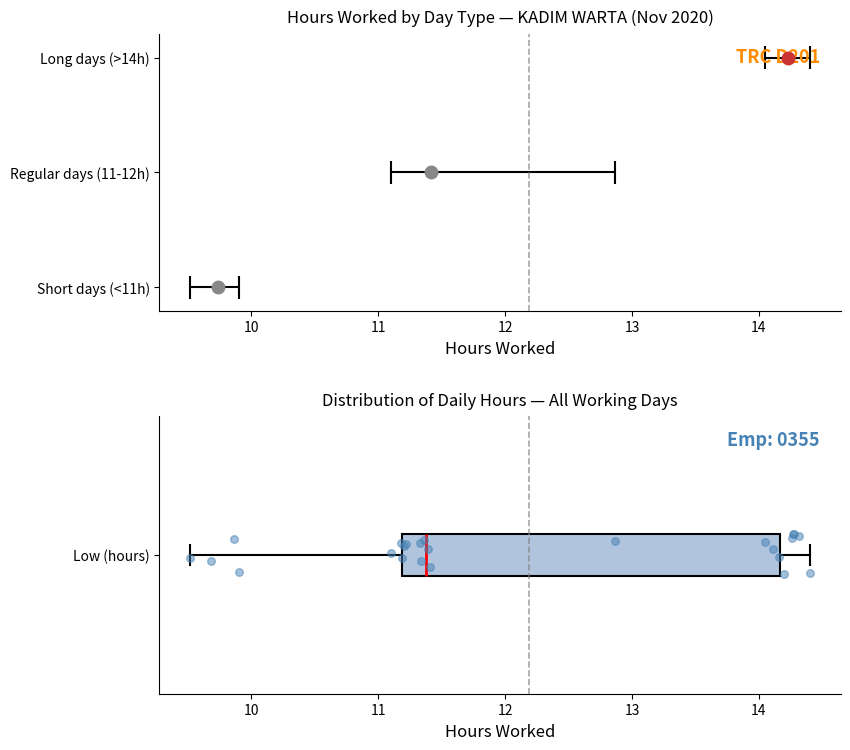

Transcribe this box plot: give where the median line is, the range the box spans, and where the two whiskers end, as read against the x-axis. The values are not printed on the chart, so give them approximately, as read against the axis.

median 11.4, box 11.2 to 14.2, whiskers 9.5 to 14.4